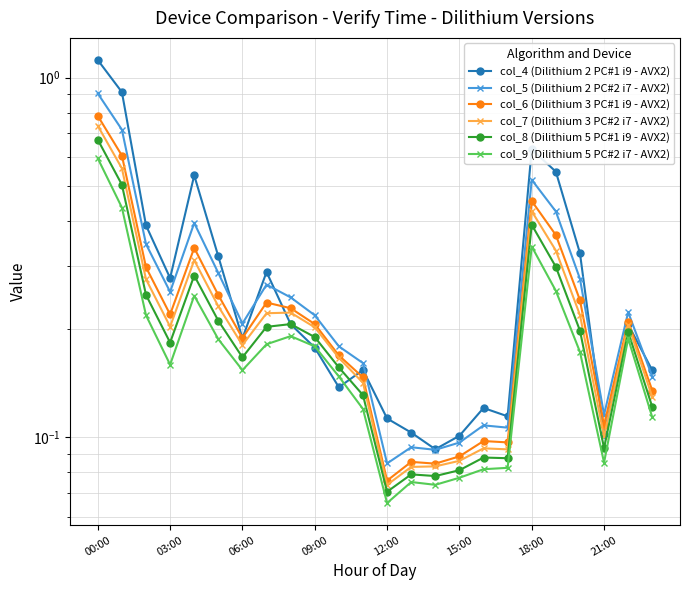

At how many categories does at least one series exceed 0?

24